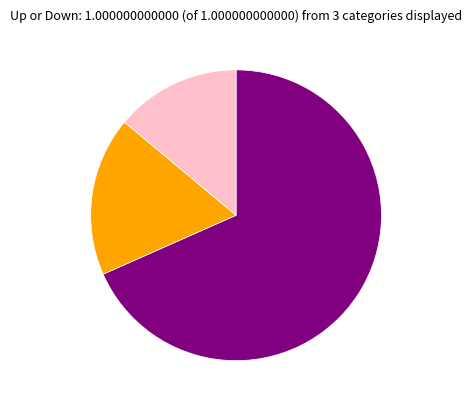

Does any single category account for the majority?

Yes